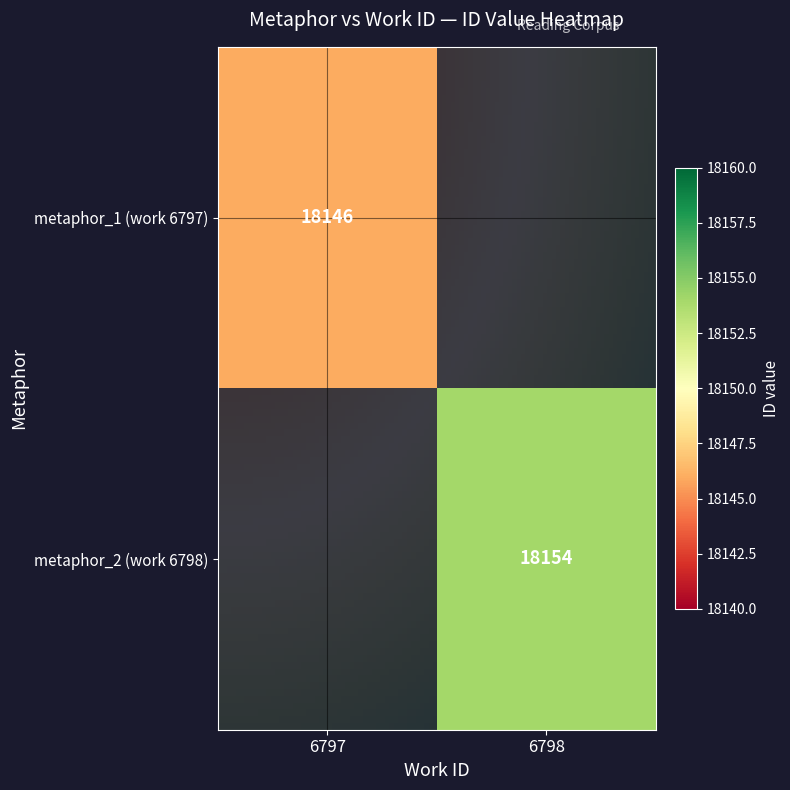

Between 6797 and 6798, which is larger?

6797